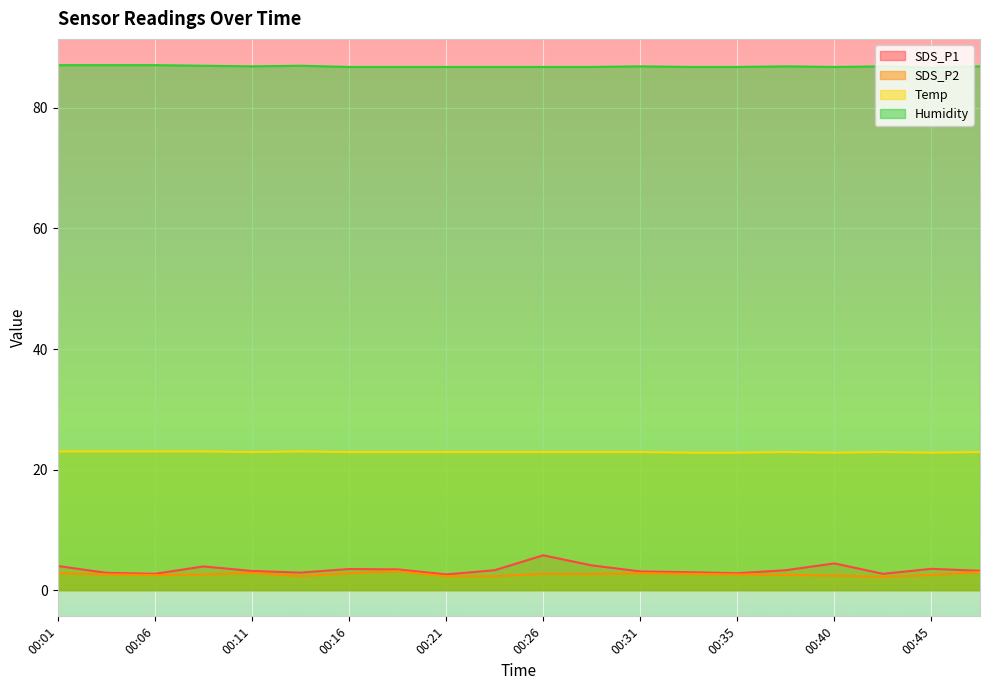

Is the value of Temp at 00:13 greater than the value of SDS_P2 at 00:43?

Yes